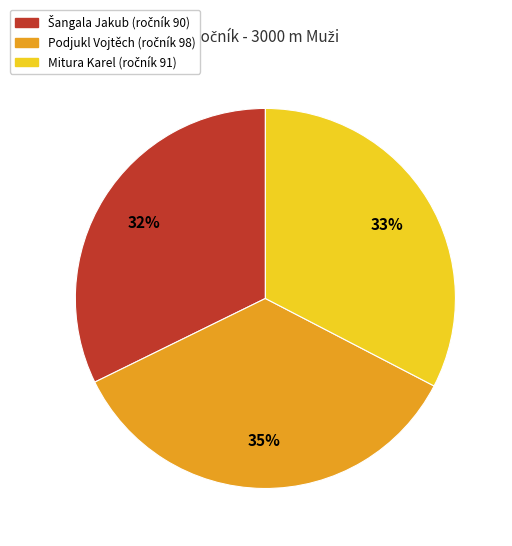

To the nearest percent, what portion does Podjukl Vojtěch represent?

35%